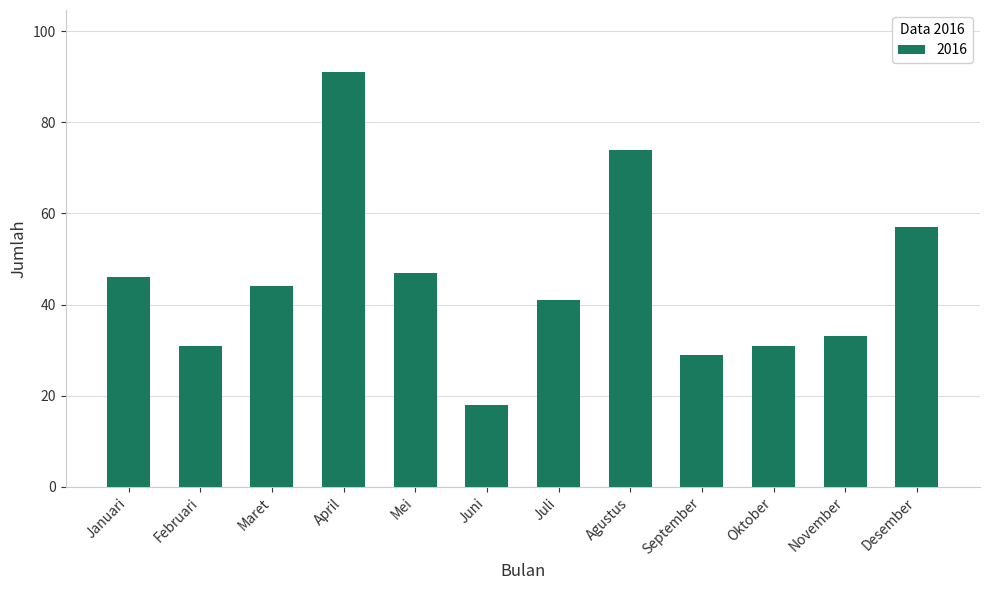

What is the sum of the values at November and Juni?

51